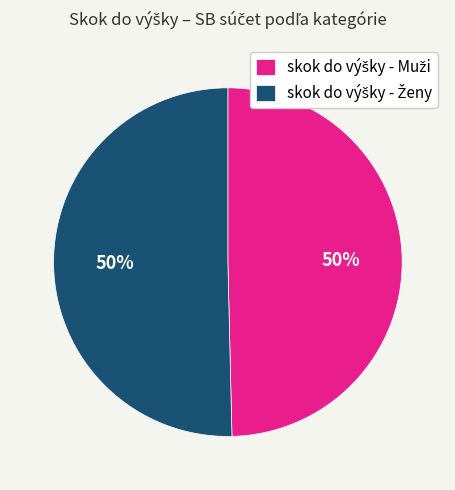

To the nearest percent, what is the average slice percentage?

50%